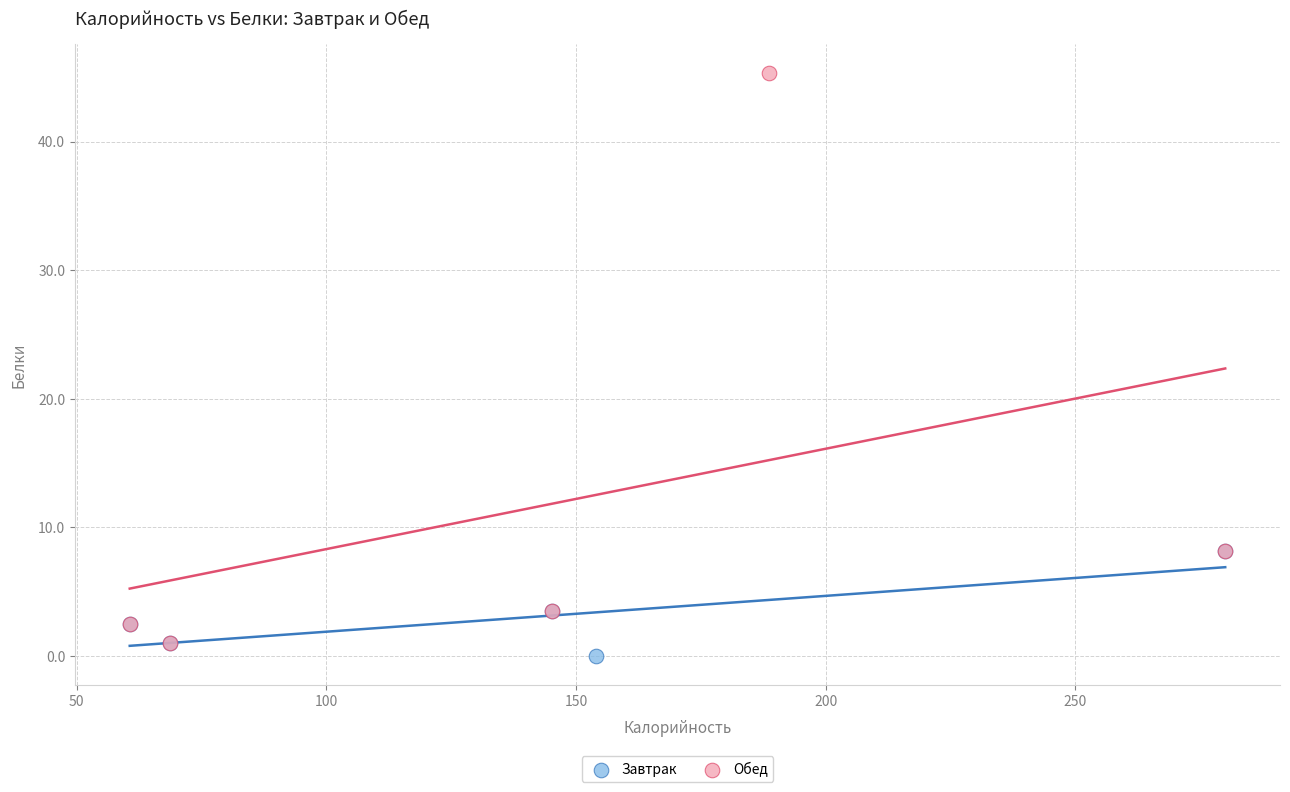

Which series has the widest spread of Y values?

Обед